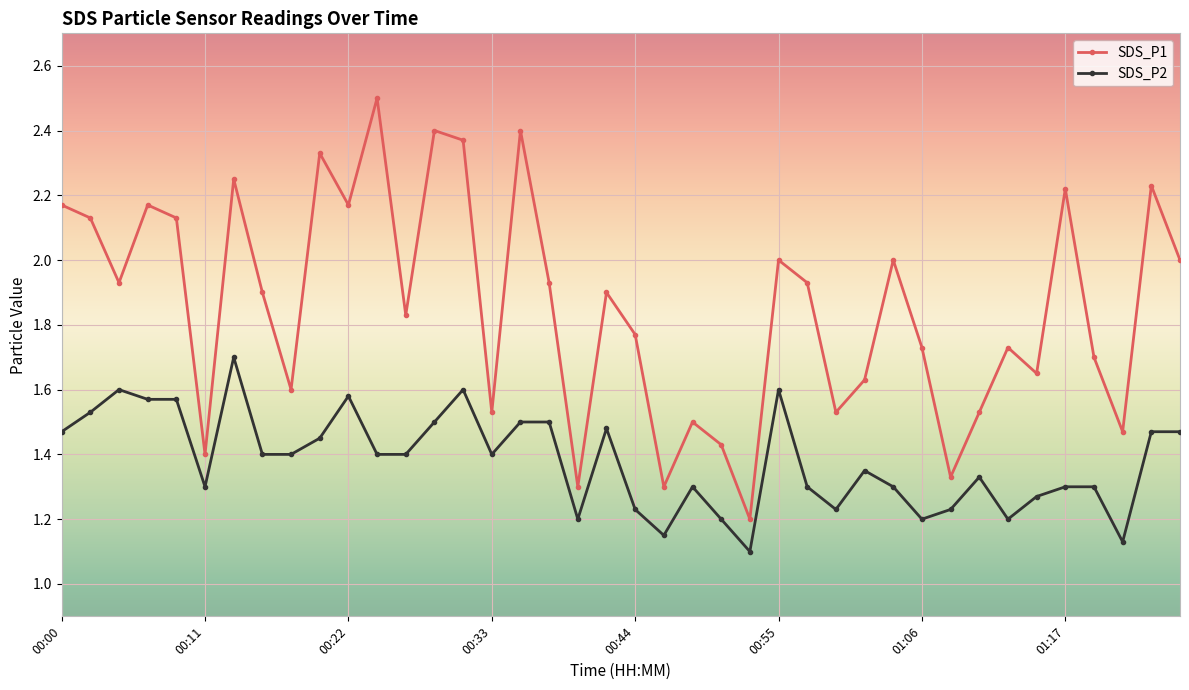

How many interior local peaks does the SDS_P1 series have?

13